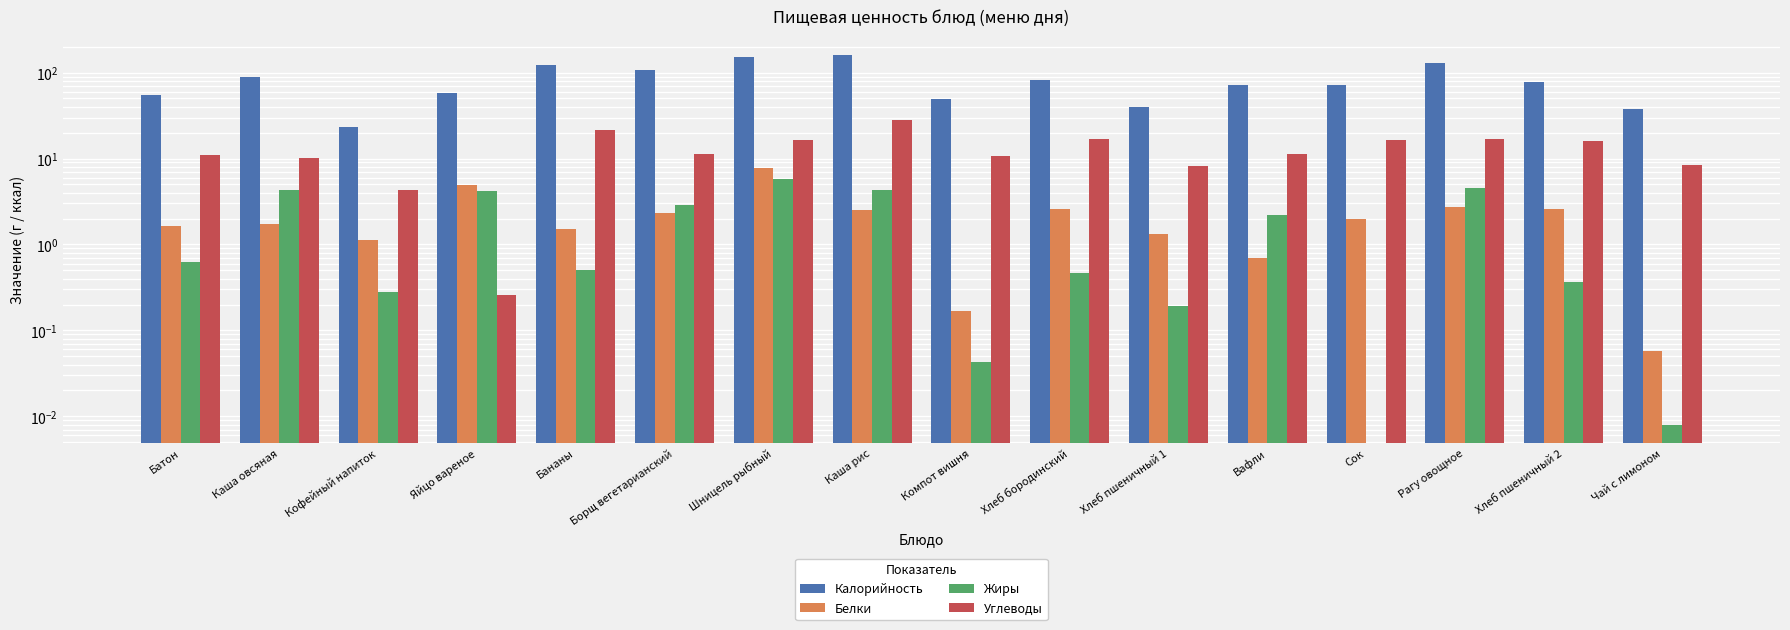

Reading left to right, what are all the values shown in this chart?

Калорийность: 55.0	89.8	23.3	58.0	121.7	106.6	153.8	160.7	49.3	82.2	40.1	72.0	72.0	129.4	78.1	37.5
Белки: 1.6	1.7	1.1	4.9	1.5	2.3	7.8	2.5	0.2	2.6	1.3	0.7	2.0	2.8	2.6	0.1
Жиры: 0.6	4.3	0.3	4.2	0.5	2.9	5.8	4.3	0.0	0.5	0.2	2.2	0.0	4.5	0.4	0.0
Углеводы: 11.0	10.0	4.3	0.3	21.3	11.1	16.3	27.8	10.7	16.9	8.3	11.2	16.4	17.0	16.1	8.3